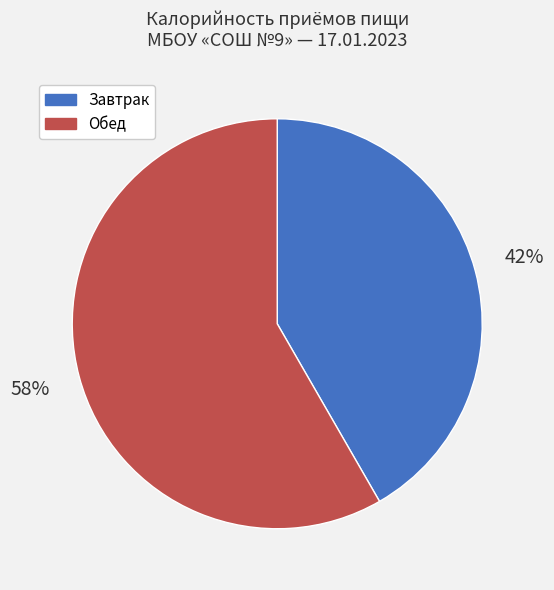

What is the ratio of the value at Обед to the value at Завтрак?

1.4